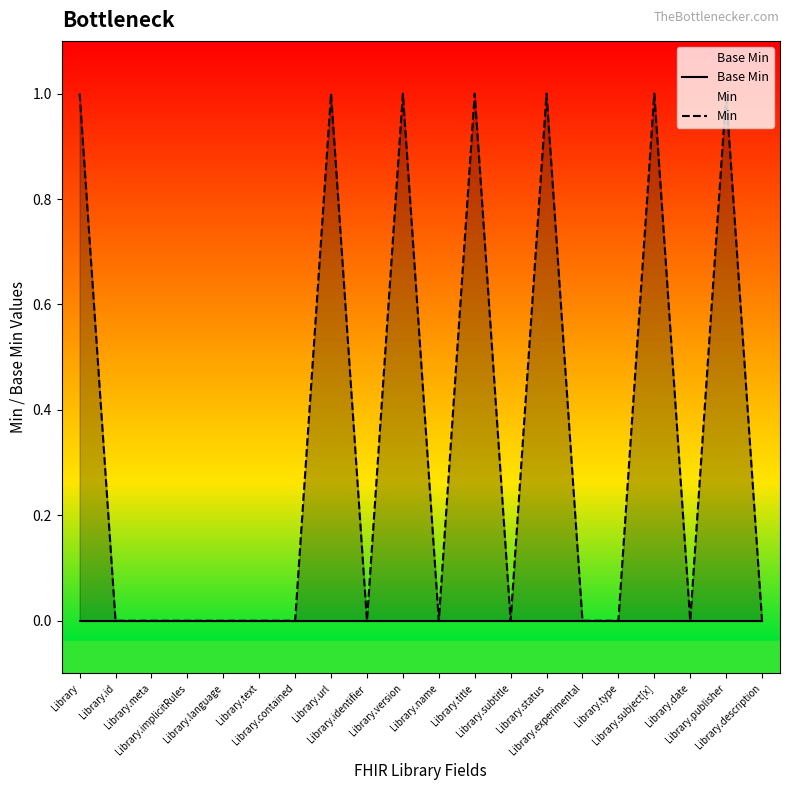

The value of Min at Library.date is 1. True or false?

False